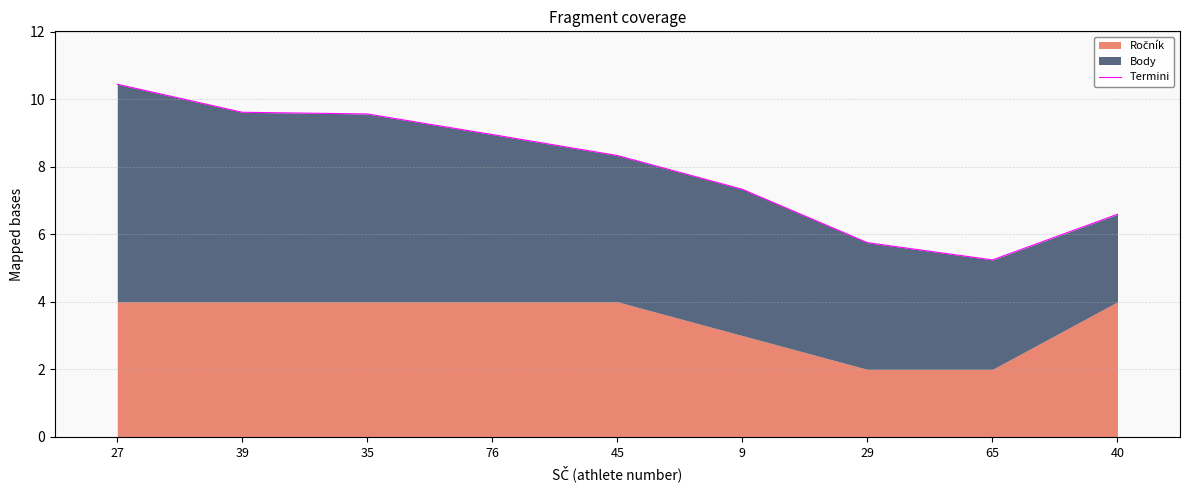

Which label corresponds to the smallest value in the chart?

65